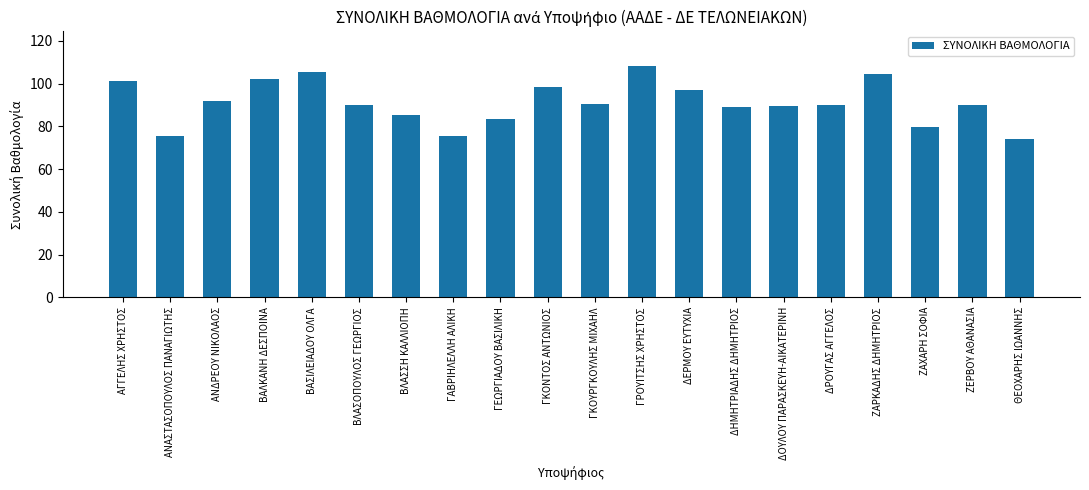

Which label corresponds to the largest value in the chart?

ΓΡΟΥΙΤΣΗΣ ΧΡΗΣΤΟΣ